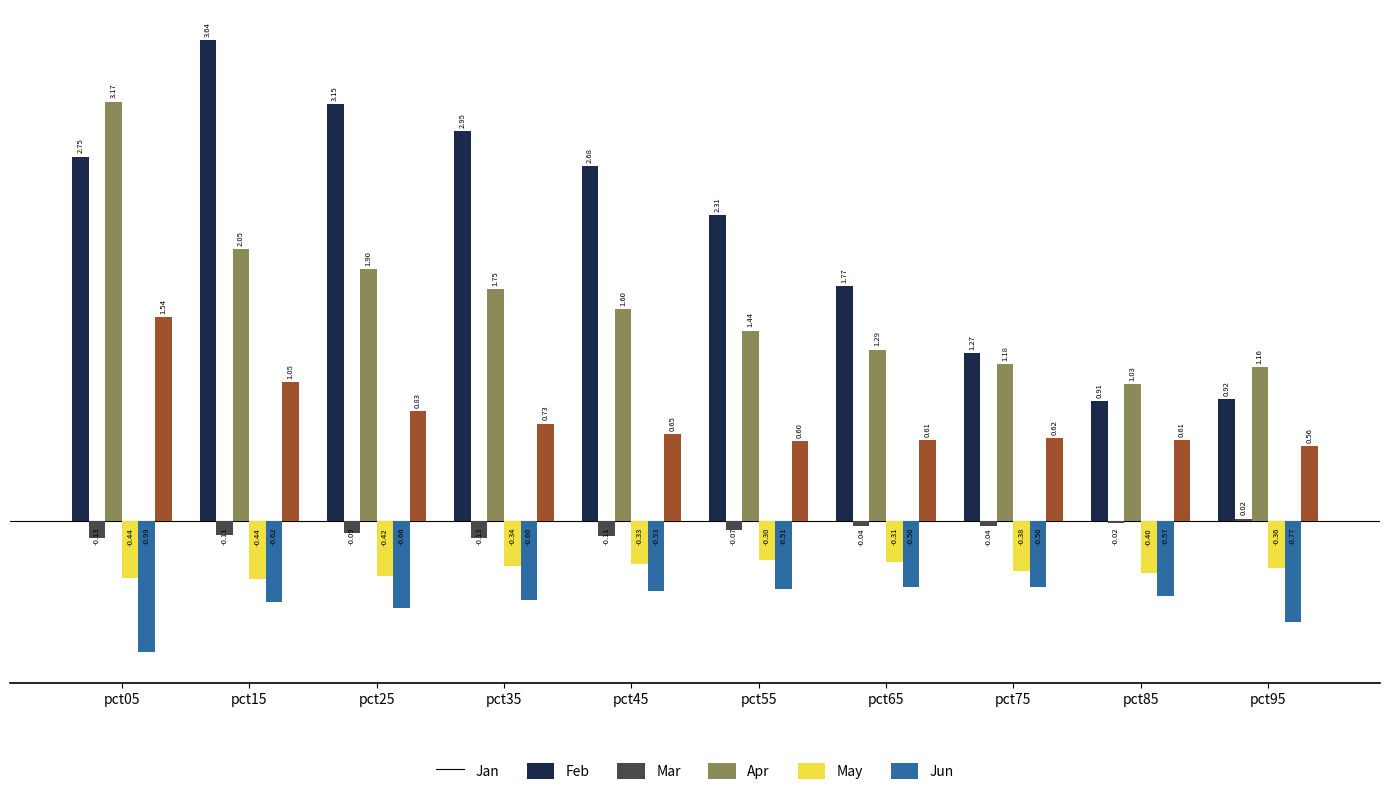

Between pct45 and pct75, which series saw the biggest shift?

Jan